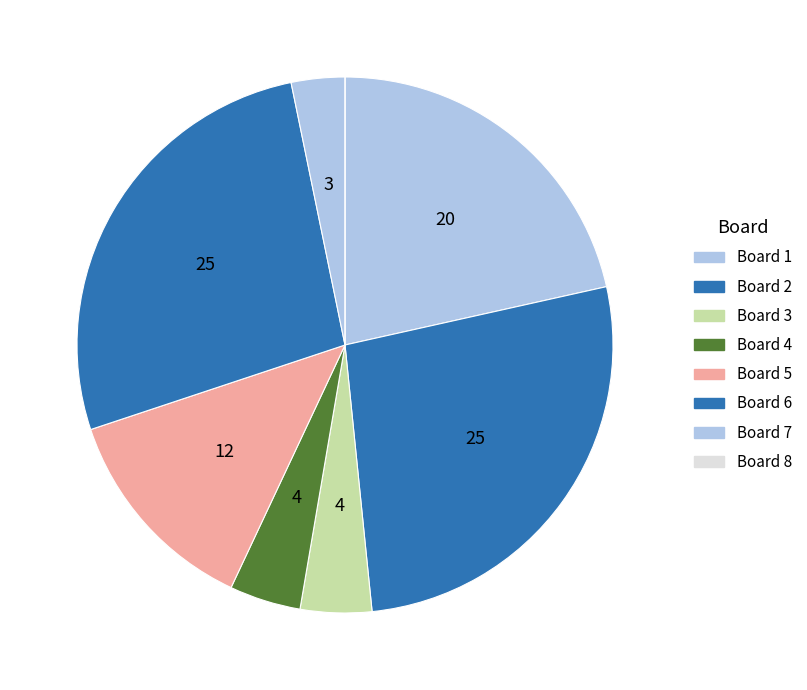

Does Board 3 account for over 50% of the chart?

No